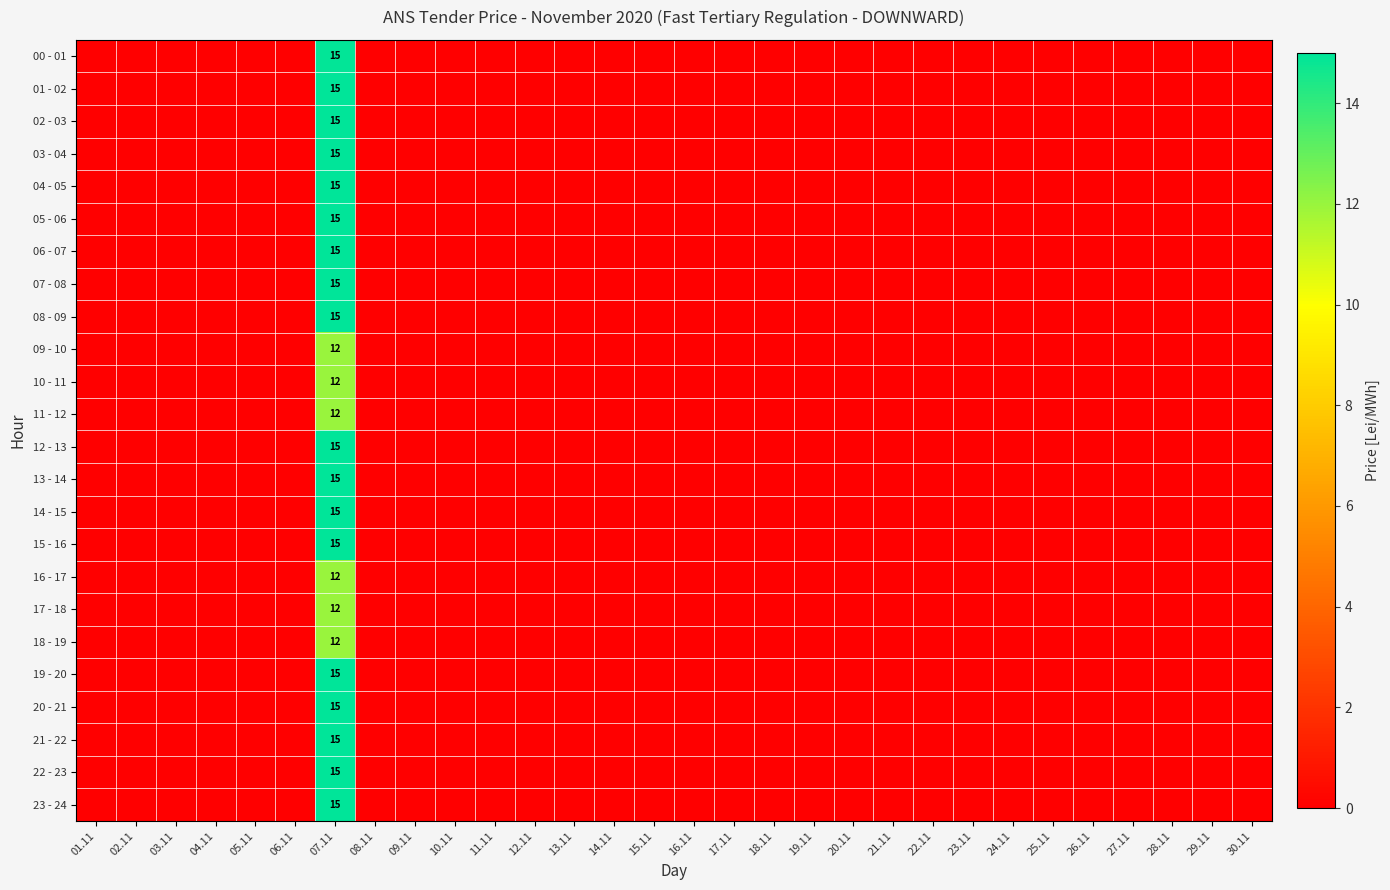

How many data points does each series have?

30